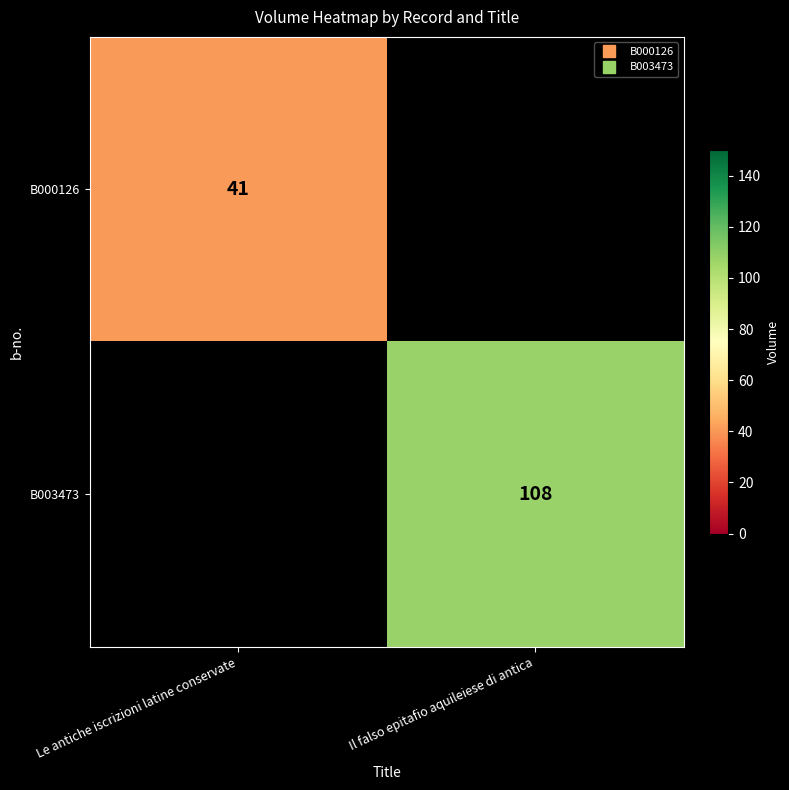

How many values in B000126 are above zero?

1